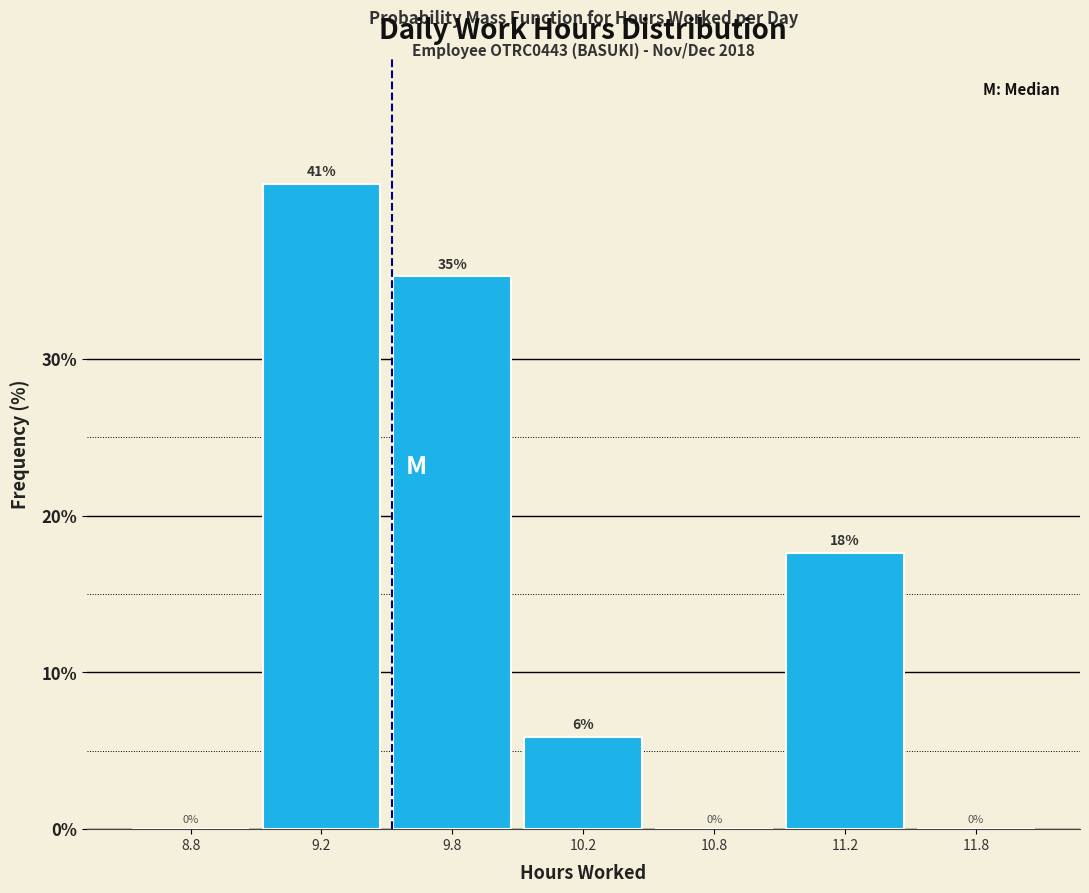

Between 9.2 and 9.8, which is larger?

9.2